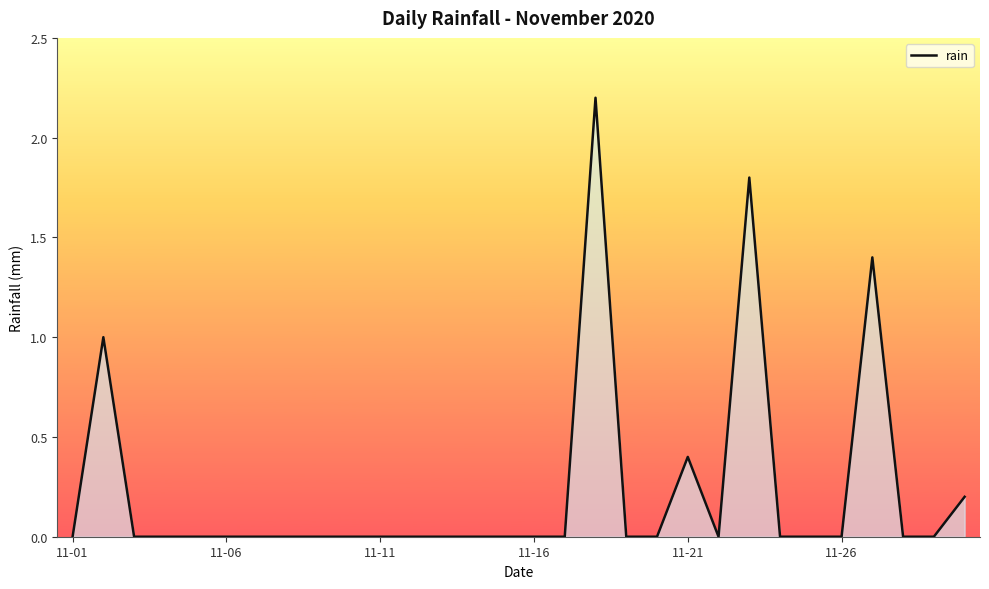

What is the difference between the maximum and minimum values?

2.2